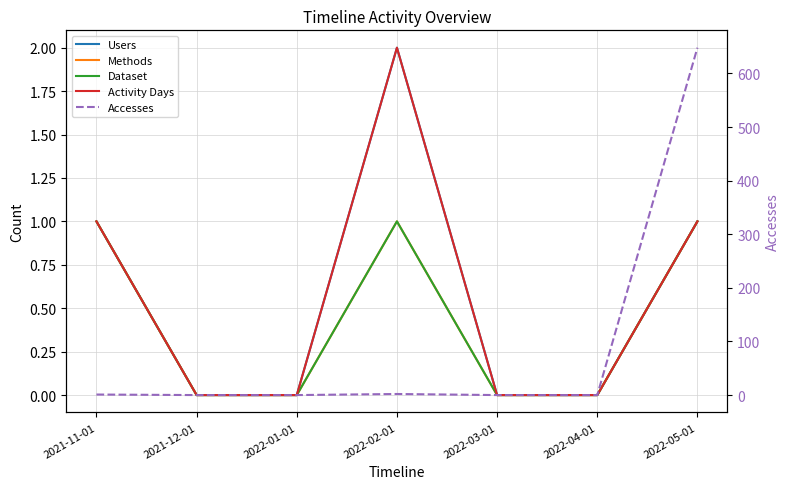

Is the value of Methods at 2022-01-01 greater than the value of Activity Days at 2022-01-01?

No